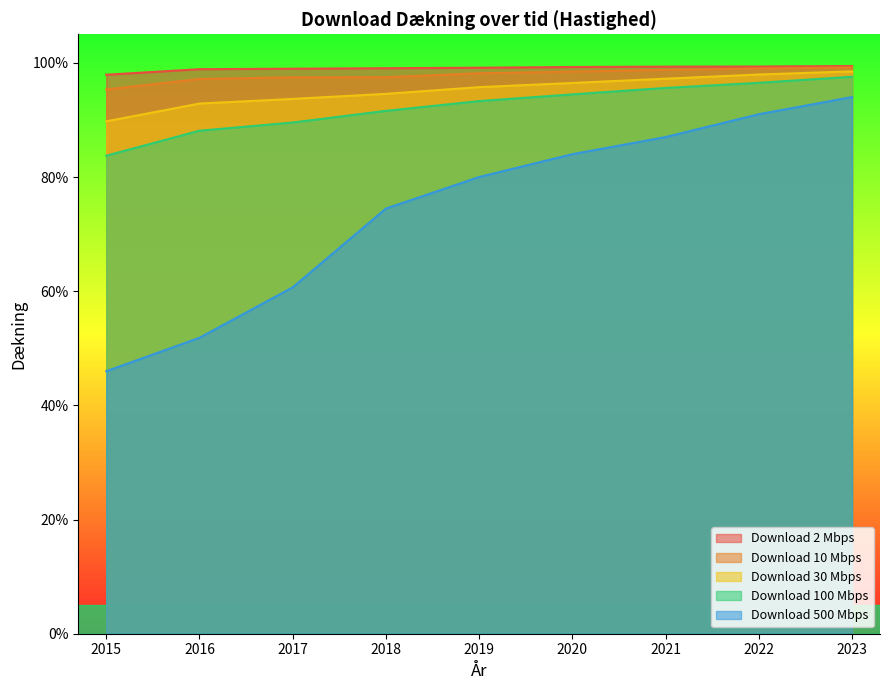

Reading left to right, extract all data points from this chart.

Download 2 Mbps: 1.0	1.0	1.0	1.0	1.0	1.0	1.0	1.0	1.0
Download 10 Mbps: 1.0	1.0	1.0	1.0	1.0	1.0	1.0	1.0	1.0
Download 30 Mbps: 0.9	0.9	0.9	0.9	1.0	1.0	1.0	1.0	1.0
Download 100 Mbps: 0.8	0.9	0.9	0.9	0.9	0.9	1.0	1.0	1.0
Download 500 Mbps: 0.5	0.5	0.6	0.7	0.8	0.8	0.9	0.9	0.9